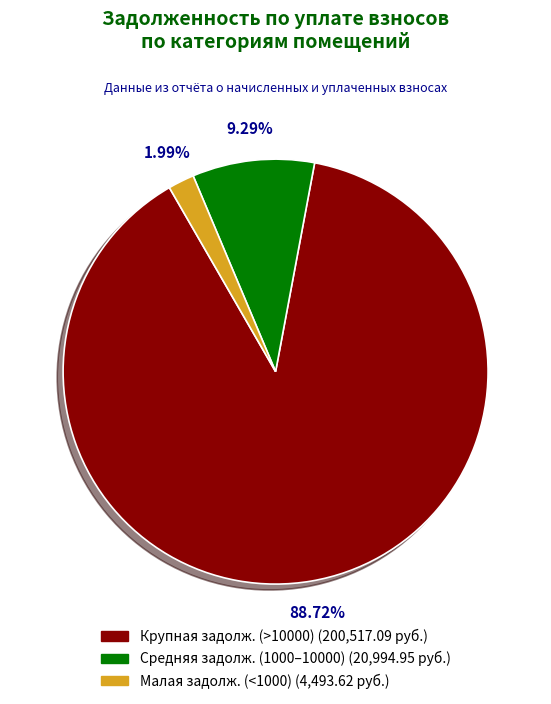

Is there any slice that represents more than half of the pie?

Yes